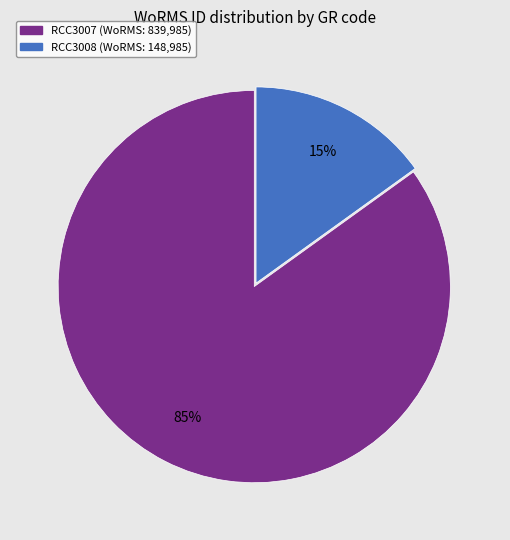

Rank the categories by value from highest to lowest.

RCC3007, RCC3008